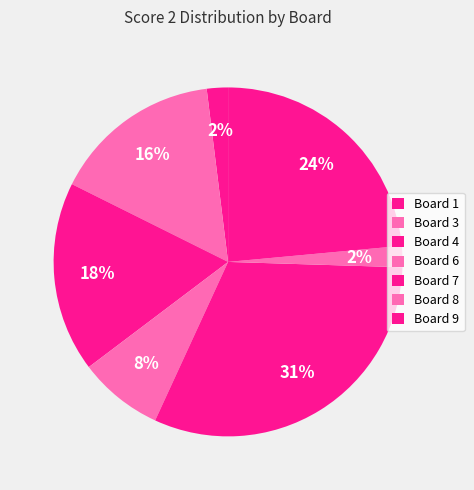

How many segments does this pie chart have?

7